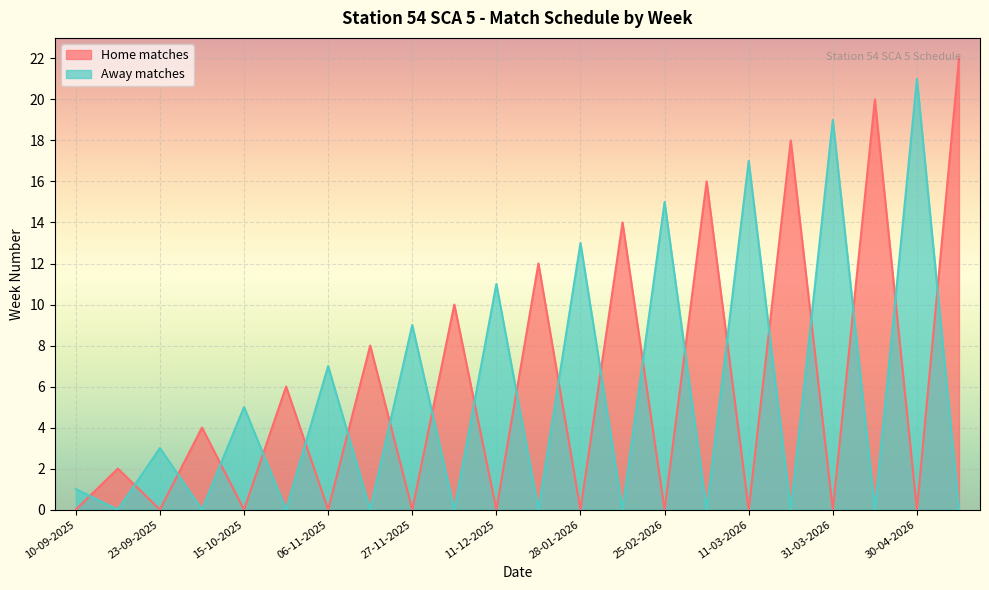

Which series has the largest total across all categories?

Home matches